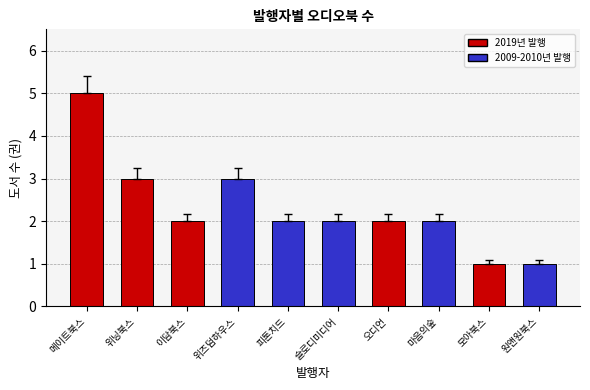

Reading left to right, extract all data points from this chart.

메이트북스=5	위닝북스=3	이담북스=2	위즈덤하우스=3	피톤치드=2	슬로디미디어=2	오디언=2	마음의숲=2	모아북스=1	원앤원북스=1